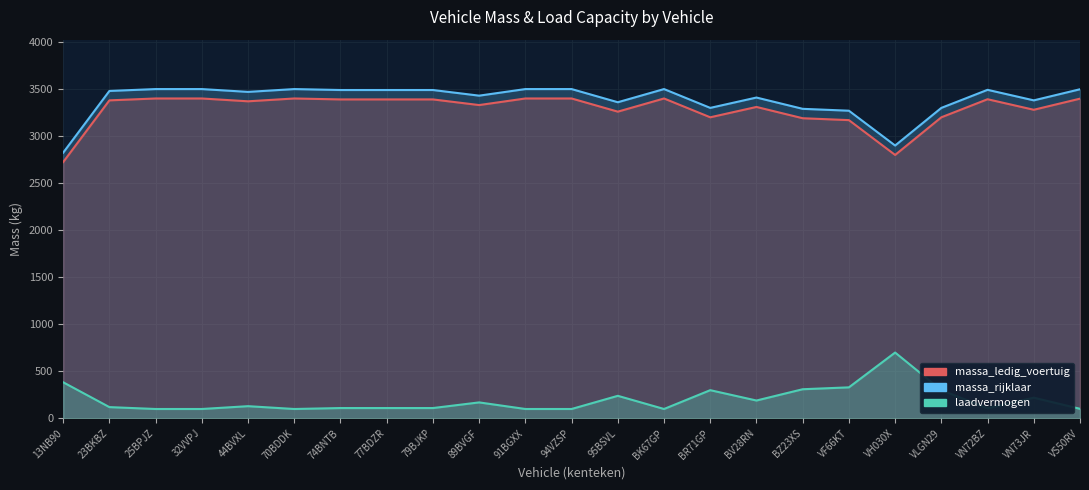

At which category does laadvermogen reach its first local valley?

70BDDK